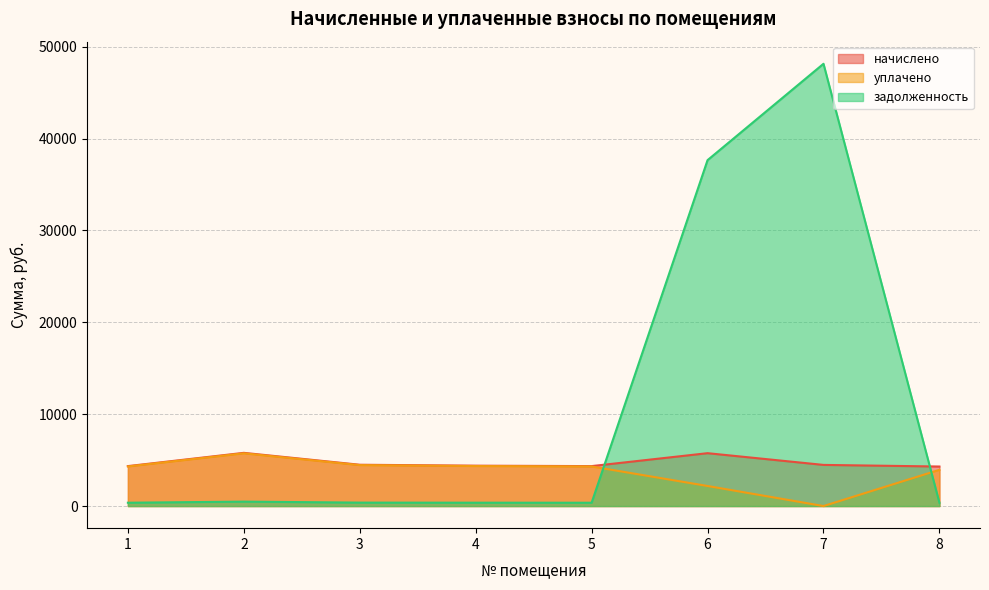

Rank the series by their maximum value, from lowest to highest.

уплачено, начислено, задолженность